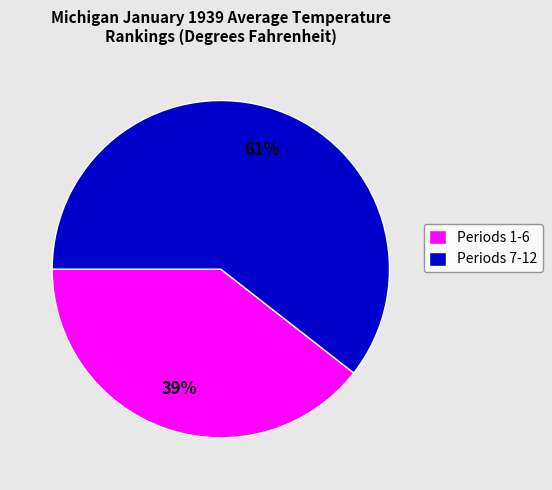

The Periods 7-12 slice represents 68% of the pie. True or false?

False